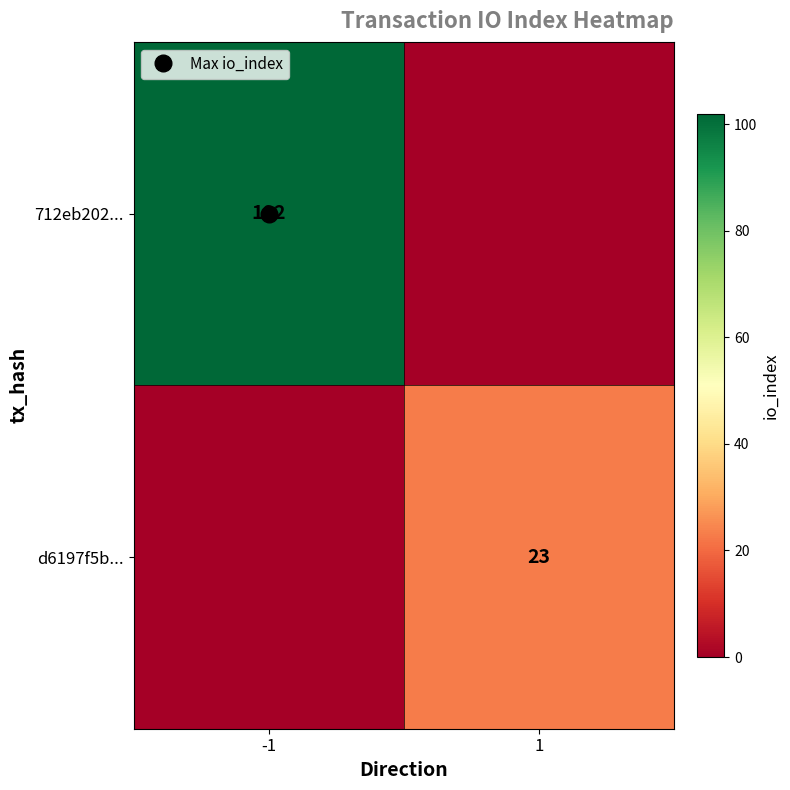

What is the sum of the d6197f5b... values at -1 and 1?

23